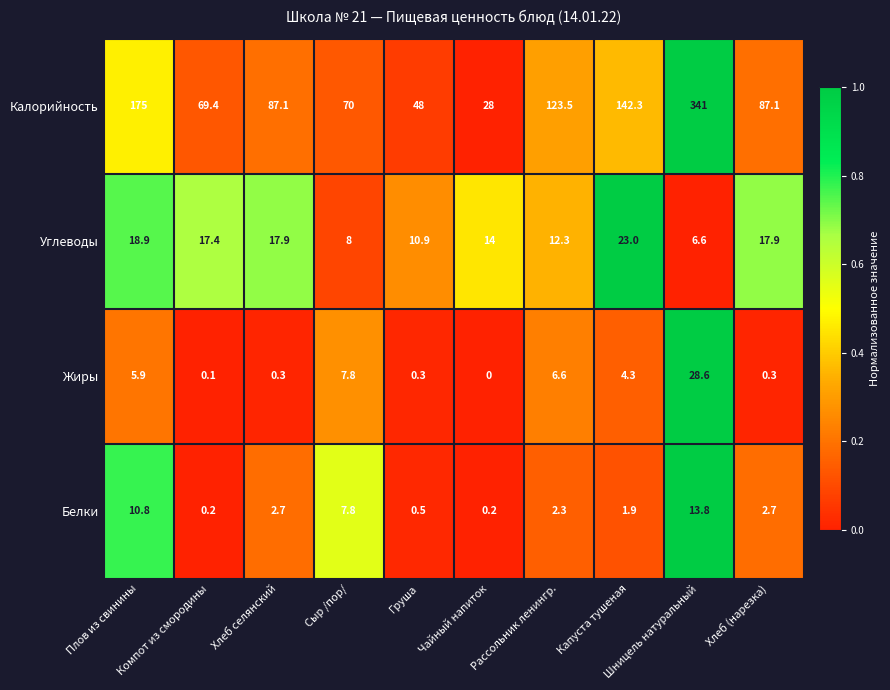

What is the greatest value displayed?

341.0